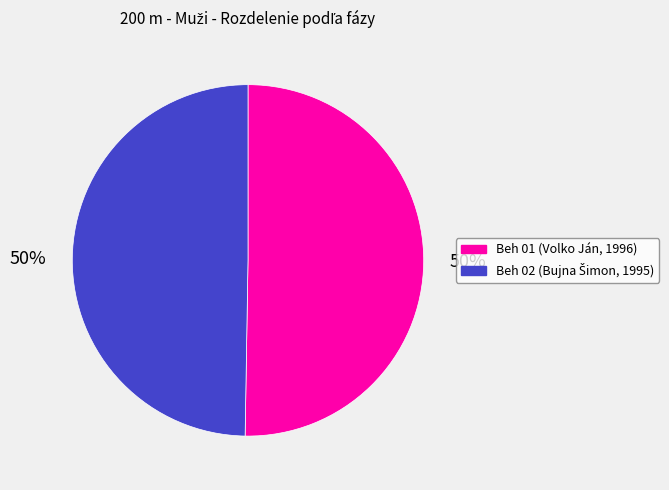

To the nearest percent, what is the average slice percentage?

50%